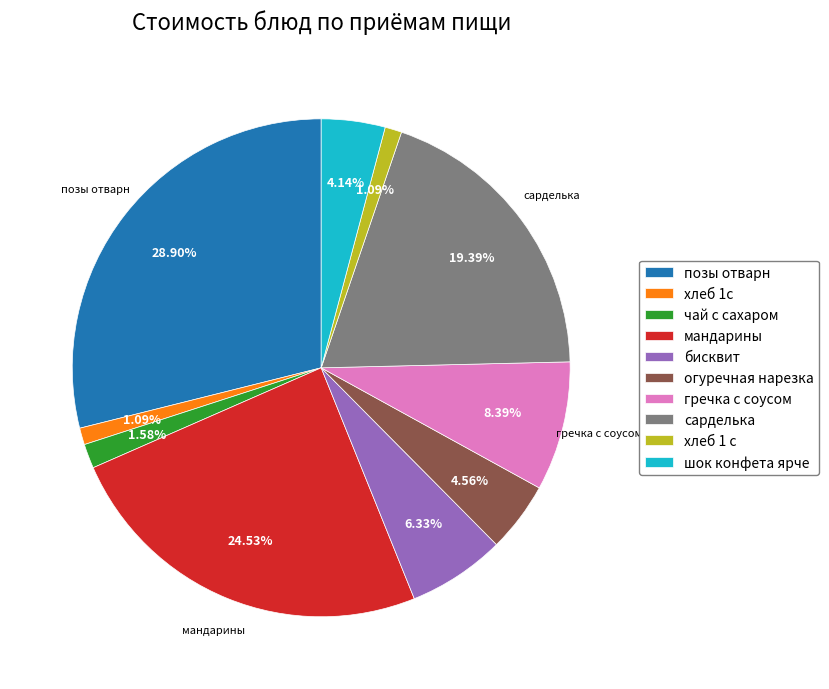

Combined, what portion of the pie is сарделька and чай с сахаром?

21.0%